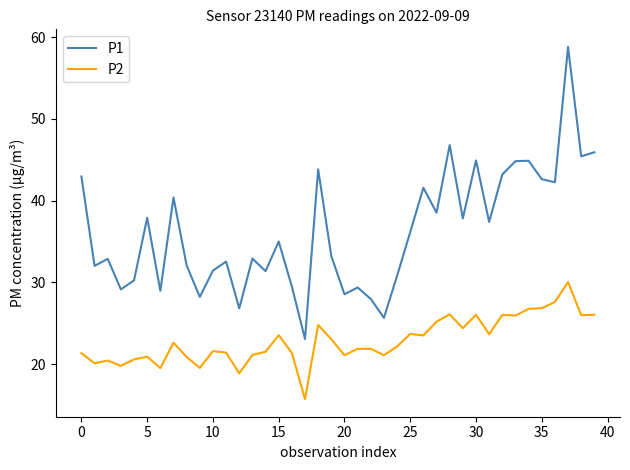

What are all the series names shown in the legend?

P1, P2